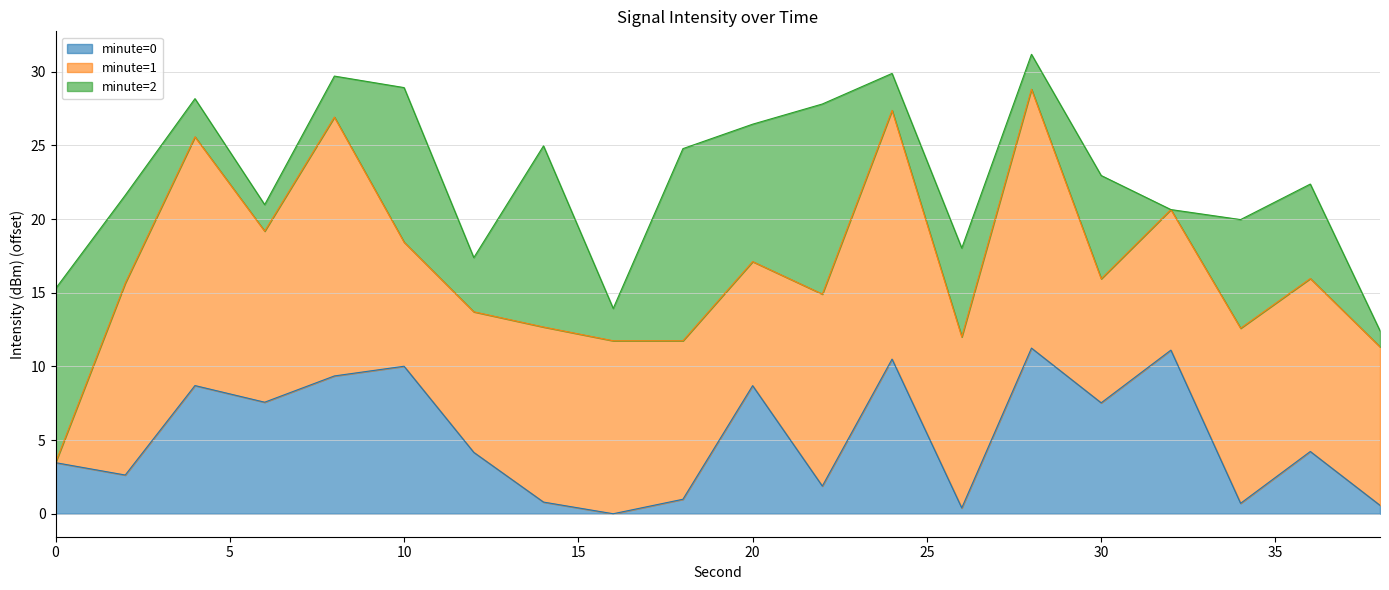

The minute=0 series shows 7.5 at 30. True or false?

True